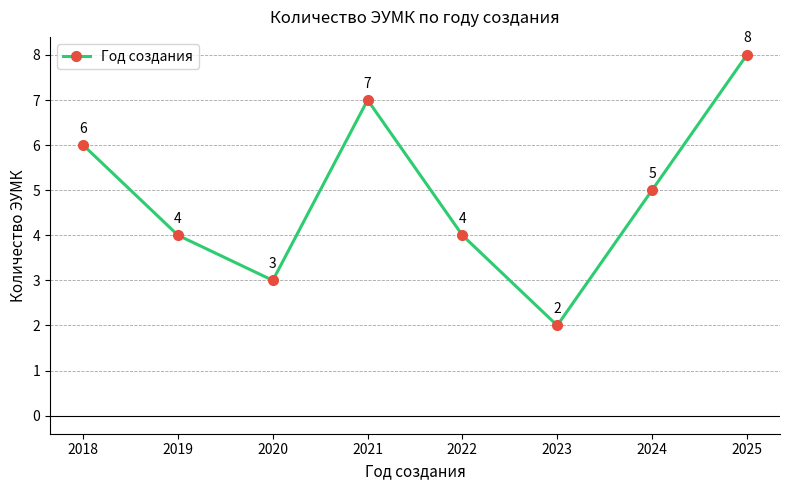

True or false: the data shows 7 at 2021.

True